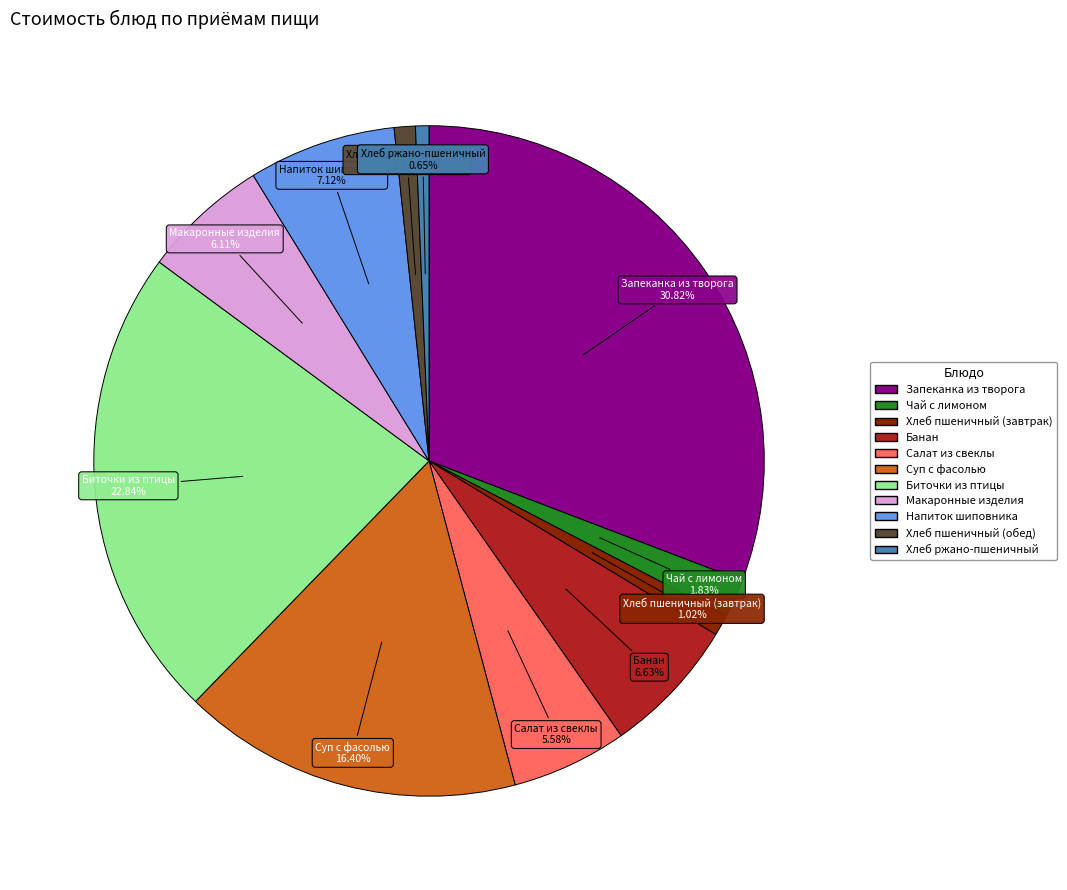

To the nearest percent, what portion does Банан represent?

7%